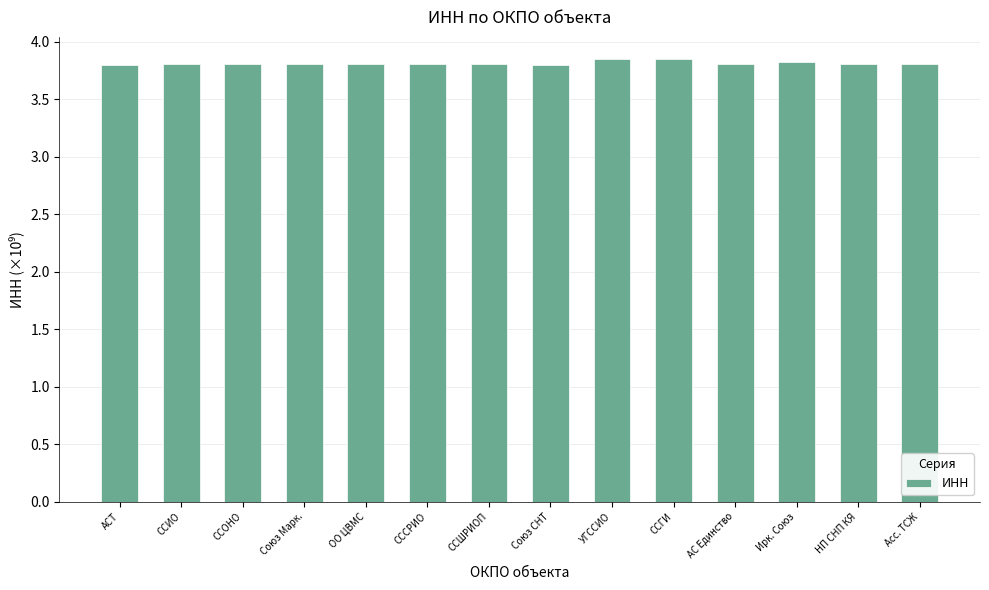

The chart shows a value of 3.8 at Асс. ТСЖ. True or false?

True